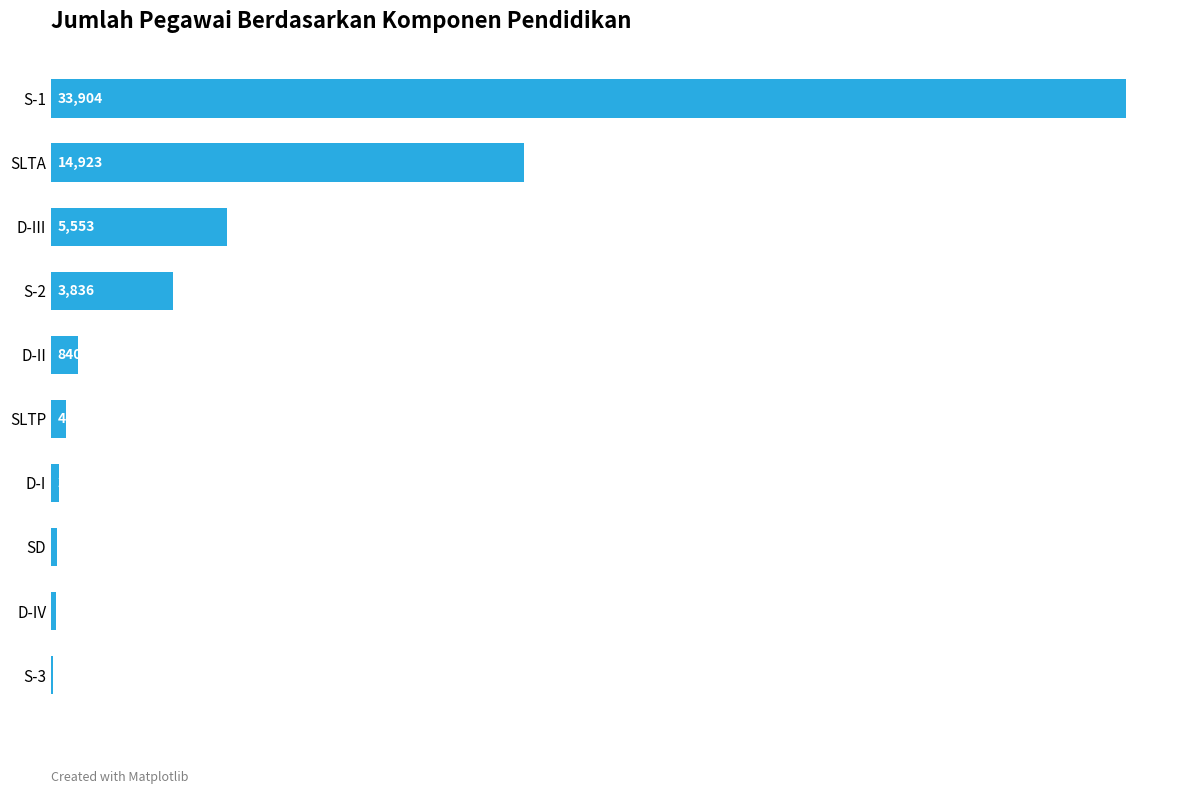

Reading top to bottom, what are all the values shown in this chart?

S-1=33904	SLTA=14923	D-III=5553	S-2=3836	D-II=840	SLTP=460	D-I=250	SD=198	D-IV=154	S-3=75